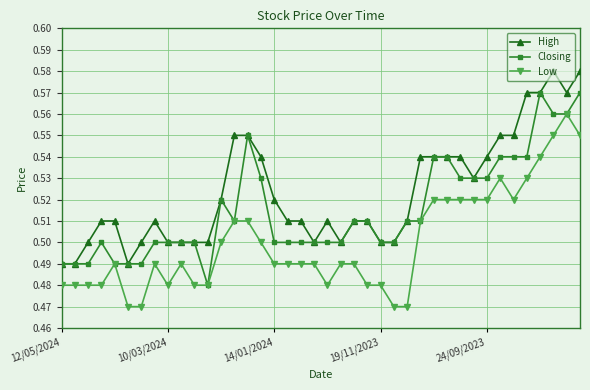

True or false: Low and High intersect in this chart.

False